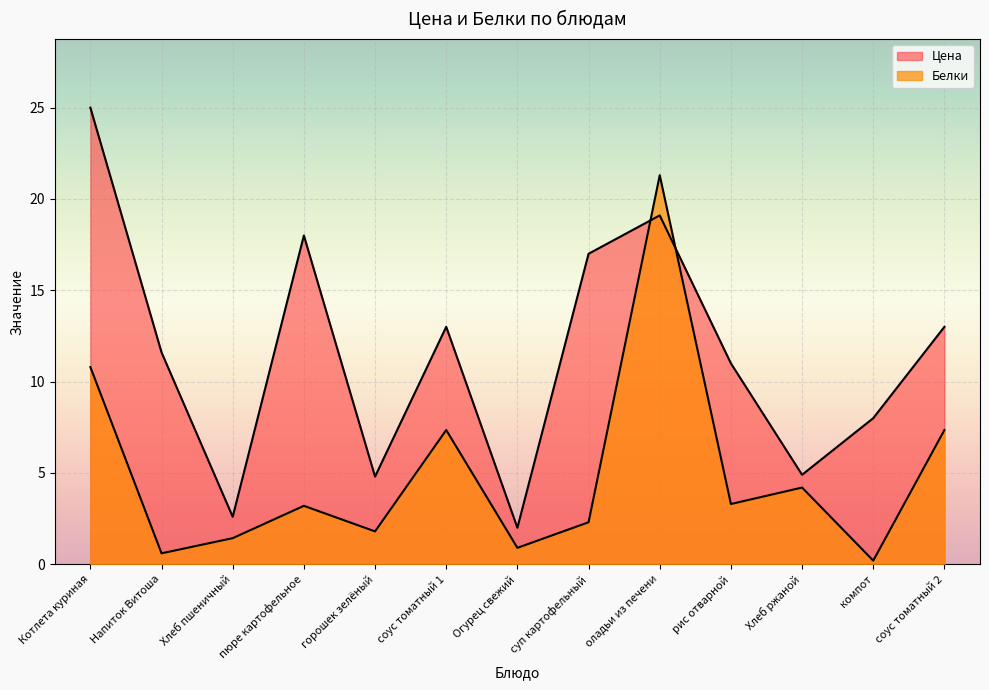

Reading right to left, list all the values displayed in this chart.

Цена: соус томатный 2=13.0	компот=8.0	Хлеб ржаной=4.9	рис отварной=11.0	оладьи из печени=19.1	суп картофельный=17.0	Огурец свежий=2.0	соус томатный 1=13.0	горошек зелёный=4.8	пюре картофельное=18.0	Хлеб пшеничный=2.6	Напиток Витоша=11.6	Котлета куриная=25.0
Белки: соус томатный 2=7.3	компот=0.2	Хлеб ржаной=4.2	рис отварной=3.3	оладьи из печени=21.3	суп картофельный=2.3	Огурец свежий=0.9	соус томатный 1=7.3	горошек зелёный=1.8	пюре картофельное=3.2	Хлеб пшеничный=1.4	Напиток Витоша=0.6	Котлета куриная=10.8